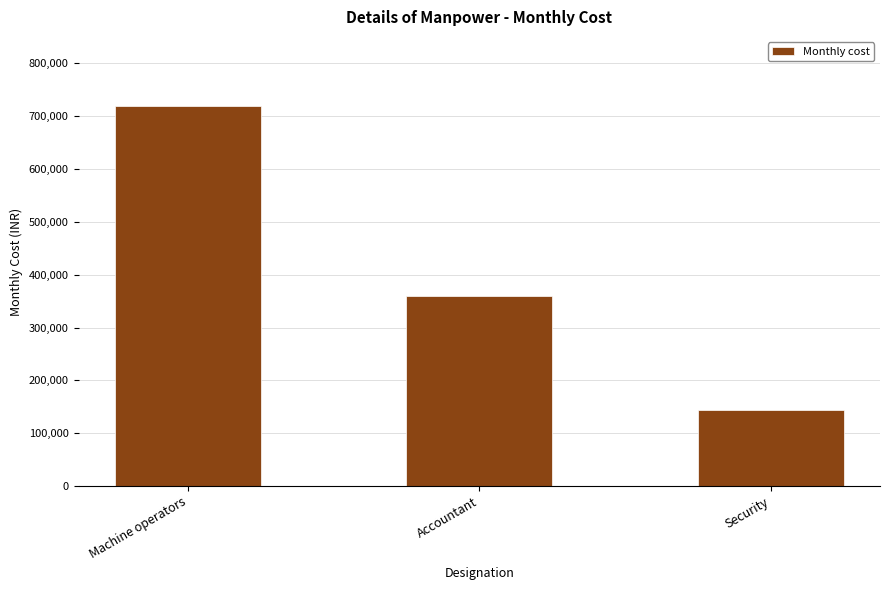

What is the change in value from Machine operators to Security?

-576000